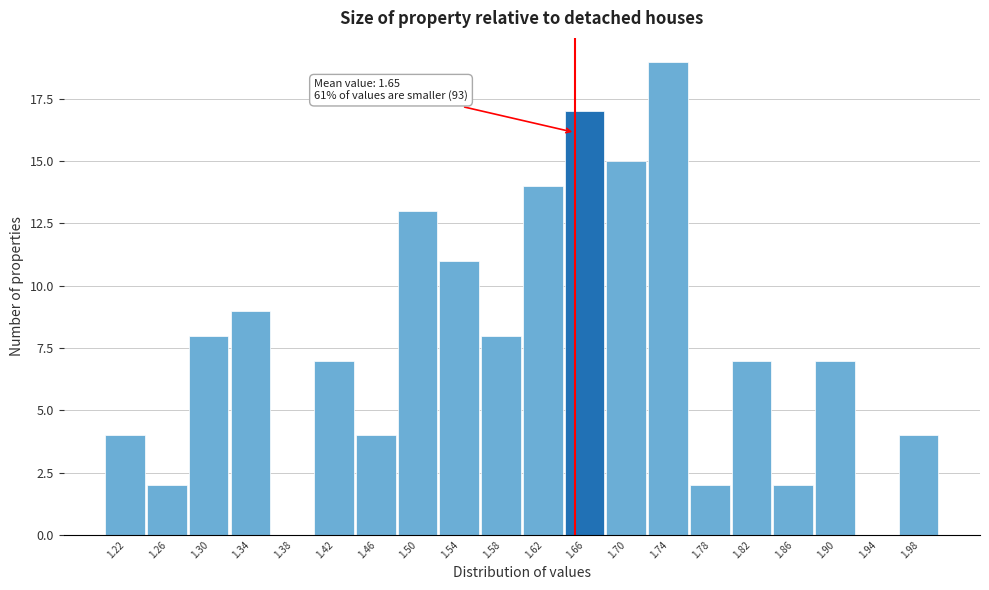

Over which range of the x-axis is the bar tallest?

1.72 to 1.76